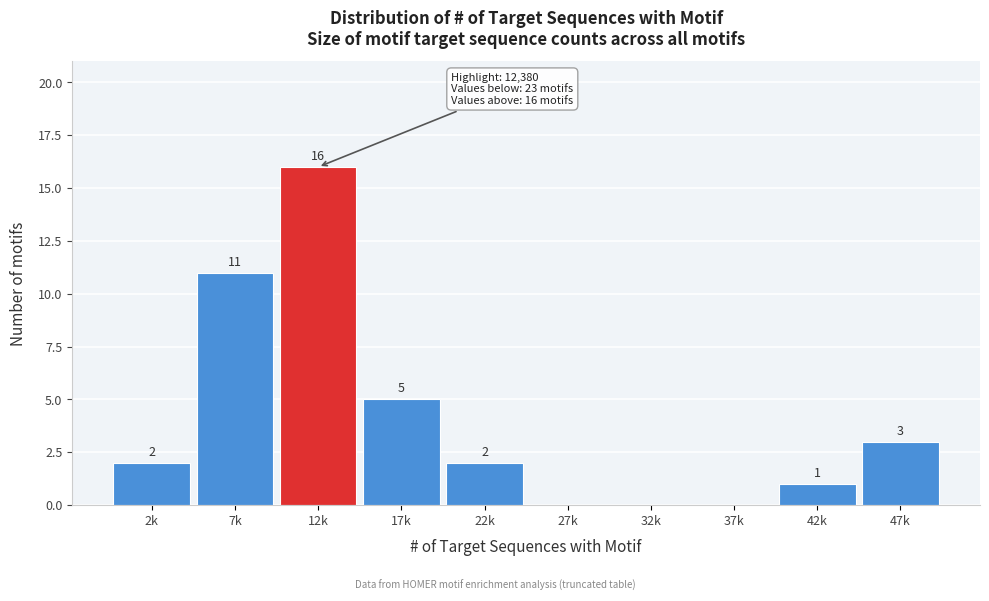

Reading left to right, extract all data points from this chart.

2k=2	7k=11	12k=16	17k=5	22k=2	27k=0	32k=0	37k=0	42k=1	47k=3